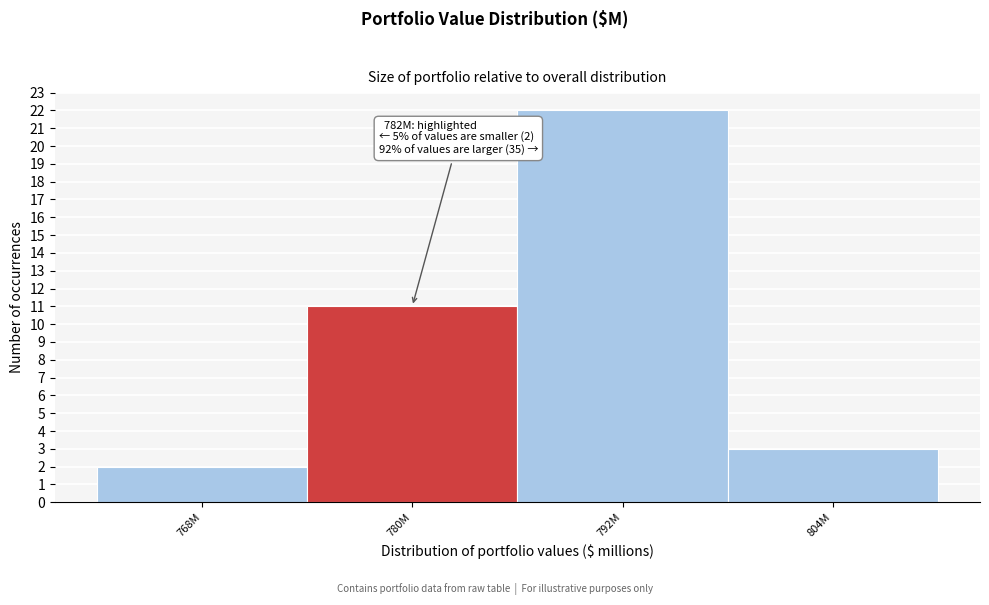

Reading right to left, transcribe all the data shown in this chart.

804M=3	792M=22	780M=11	768M=2